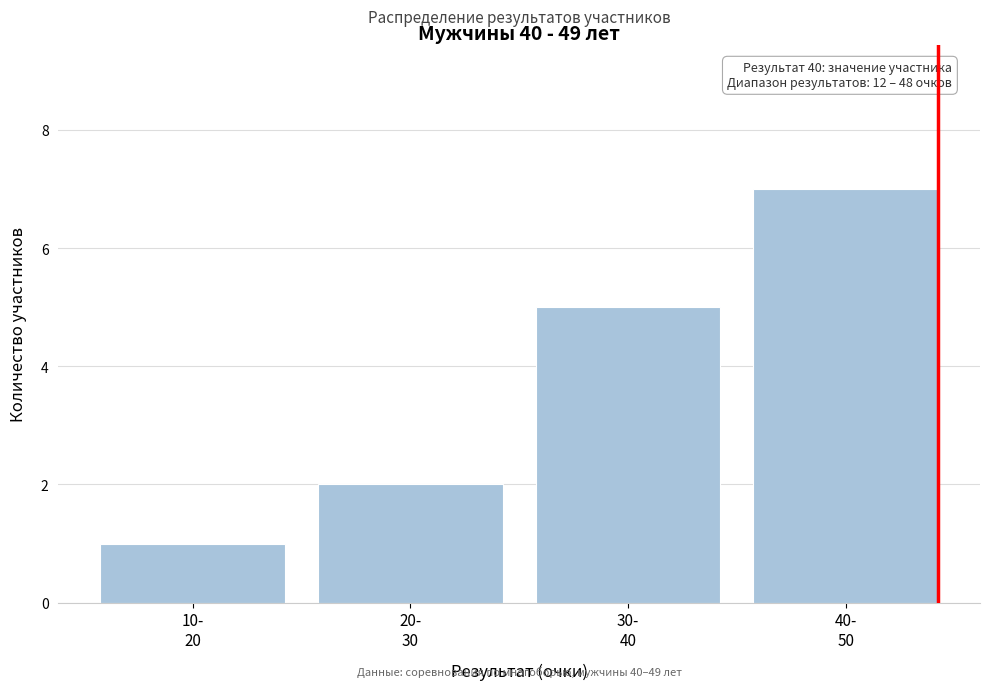

Reading left to right, list all the values displayed in this chart.

1	2	5	7